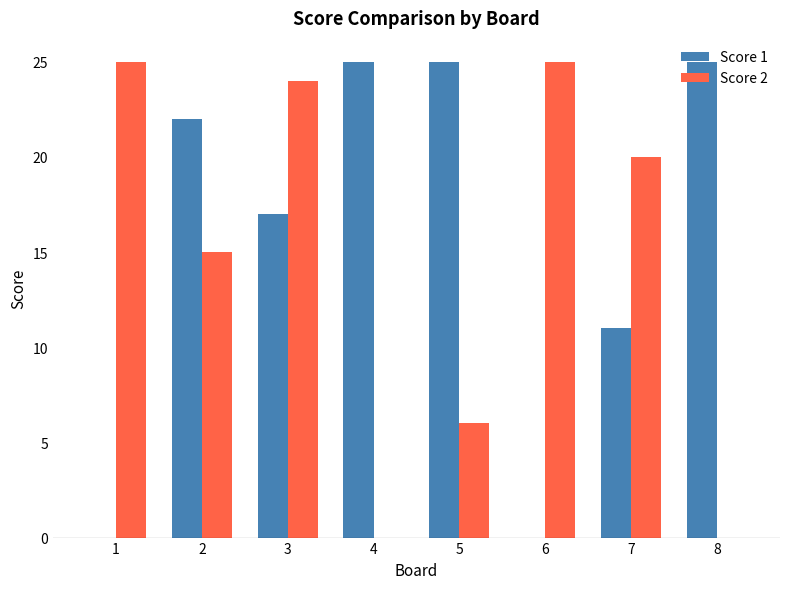

Reading right to left, what are all the values shown in this chart?

Score 1: 8=25	7=11	6=0	5=25	4=25	3=17	2=22	1=0
Score 2: 8=0	7=20	6=25	5=6	4=0	3=24	2=15	1=25